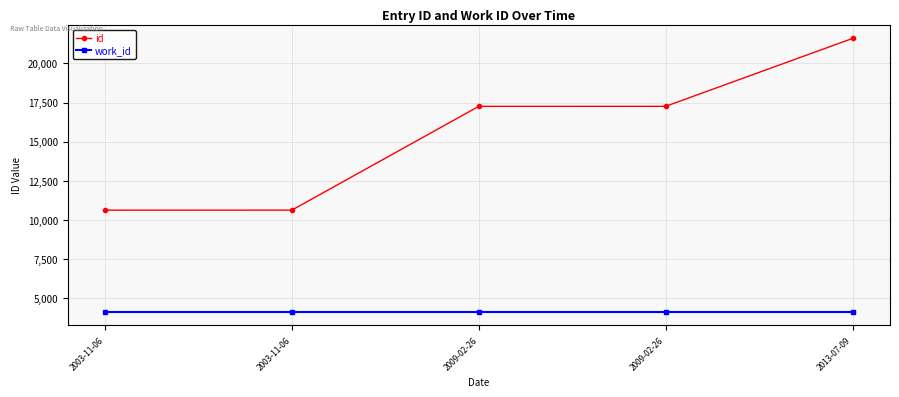

What are all the series names shown in the legend?

id, work_id